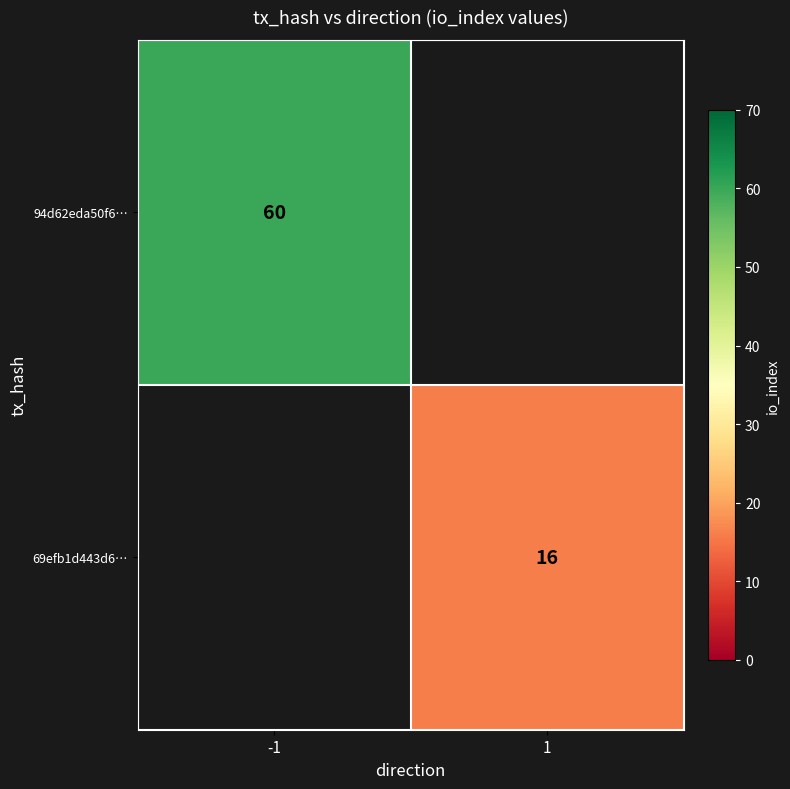

Is it true that 69efb1d443d6… equals 16 at 1?

True